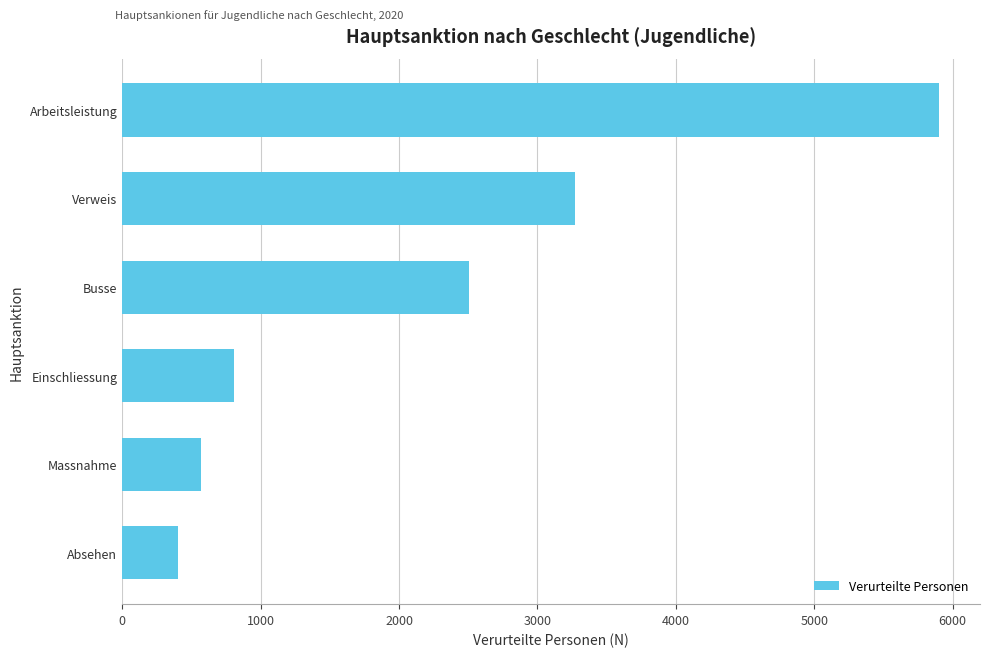

At which label is the value closest to 3153?

Verweis